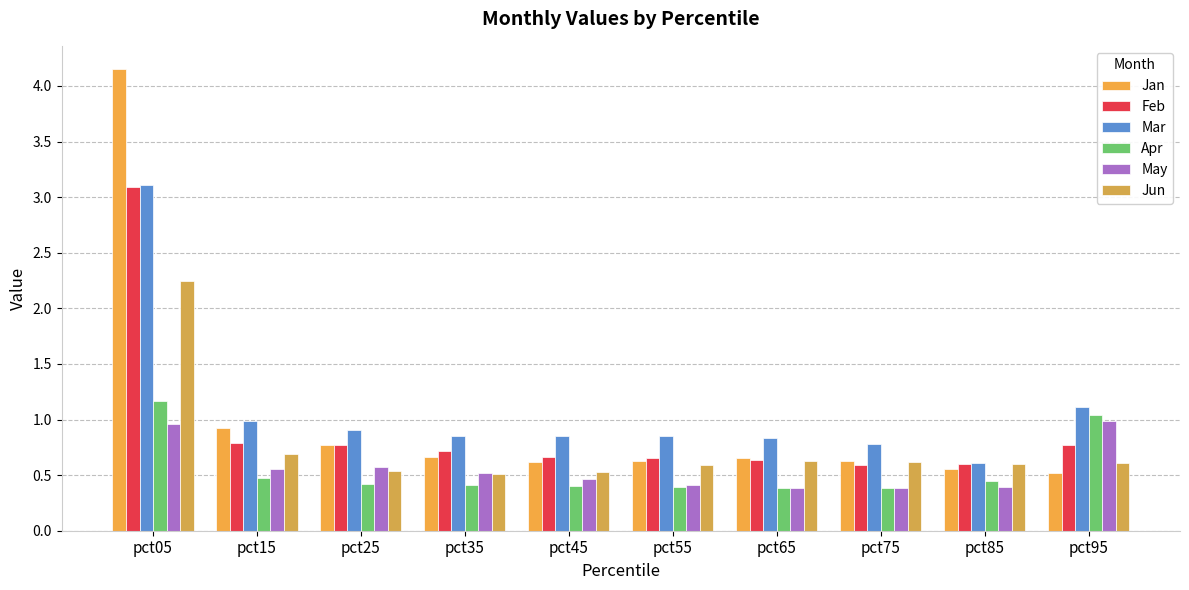

The Jun series shows 1.4 at pct05. True or false?

False